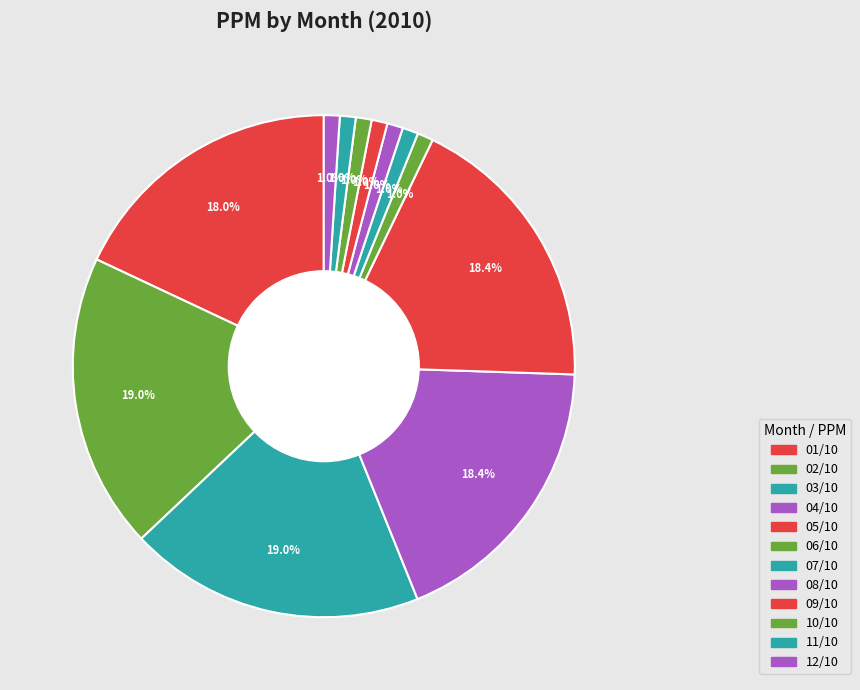

How many segments does this pie chart have?

12